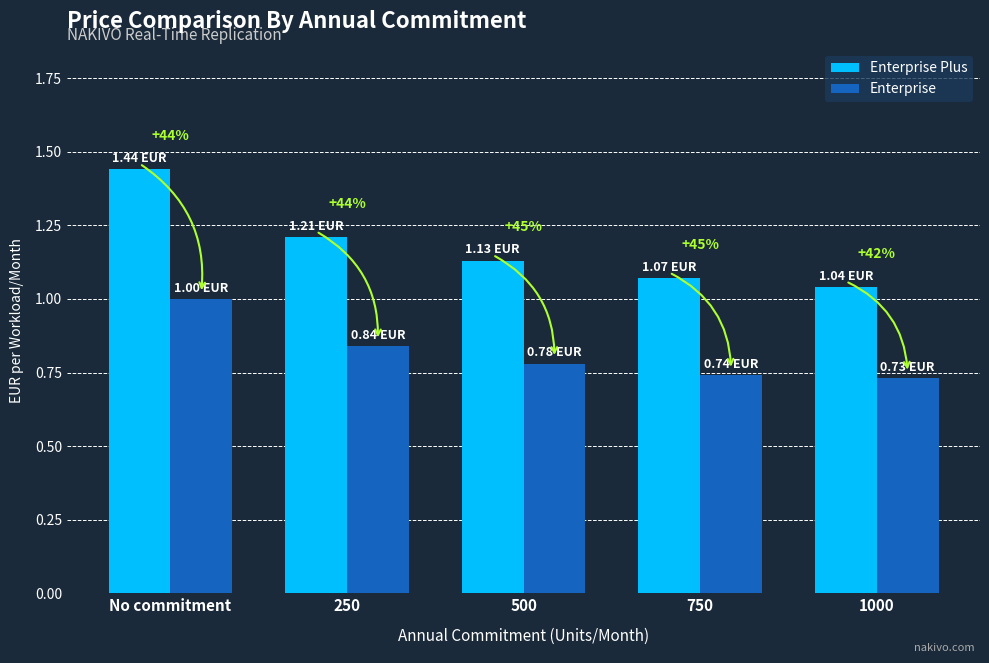

Which category has the lowest value across all series?

1000